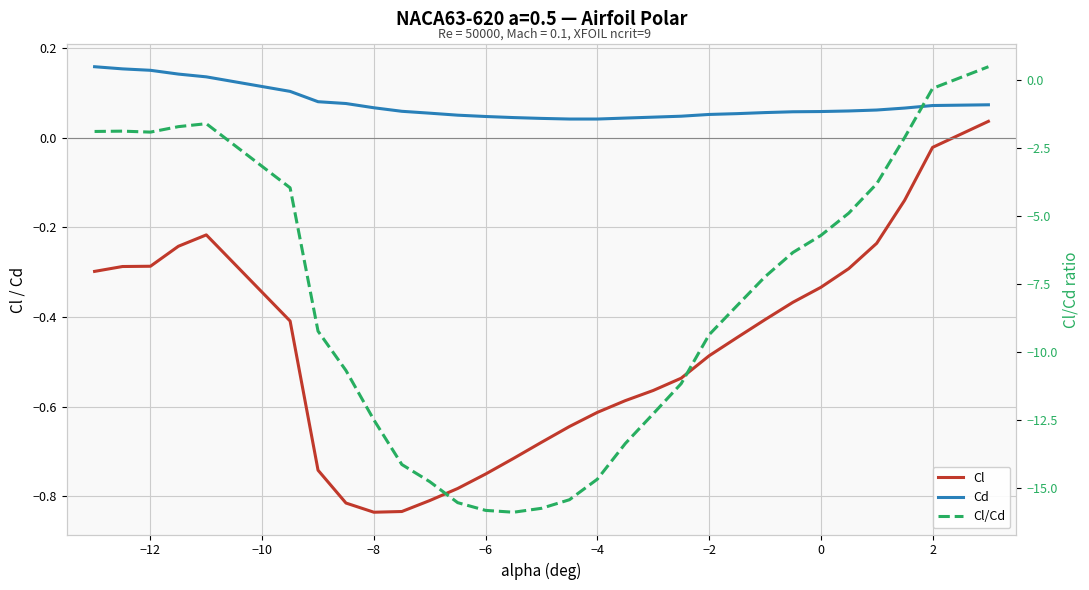

What are all the series names shown in the legend?

Cl, Cd, Cl/Cd